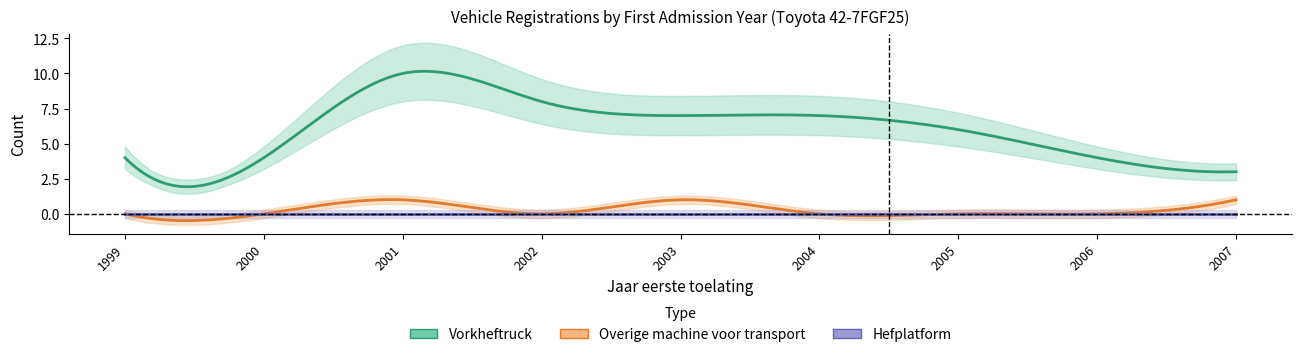

Rank the series at 2002 from highest to lowest value.

Vorkheftruck_count, Overige_count, Hefplatform_count